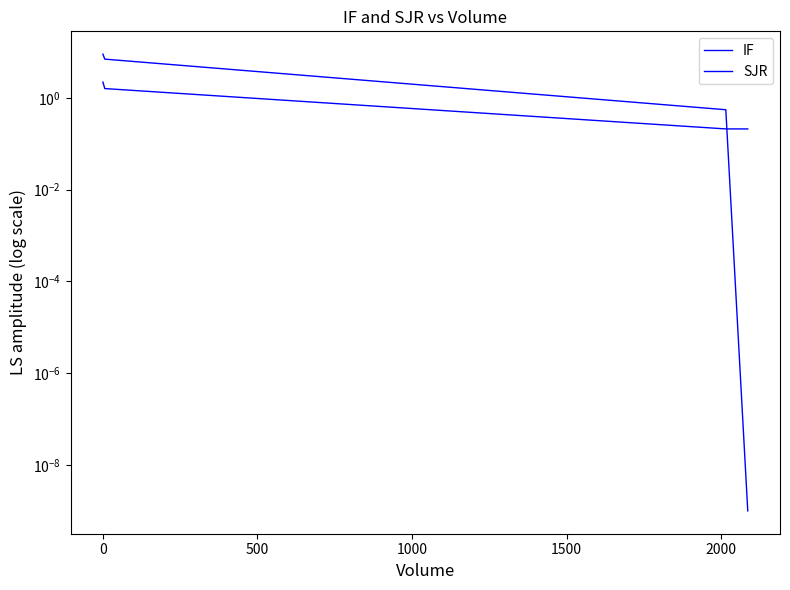

True or false: SJR has more than 2 interior local peaks.

False